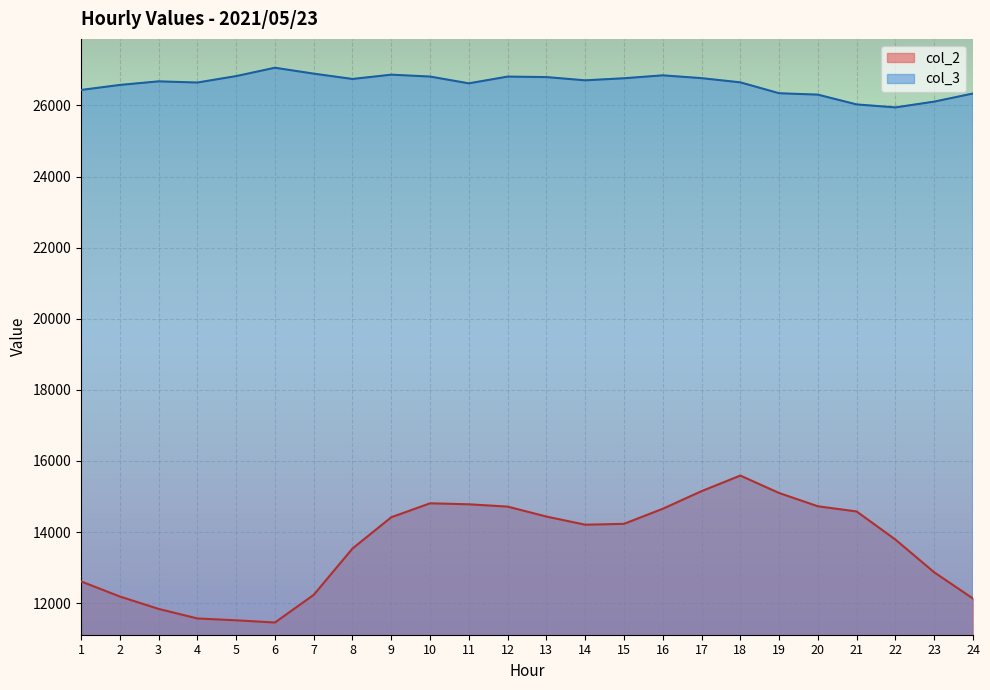

List the series in order of their overall mean, highest first.

col_3, col_2